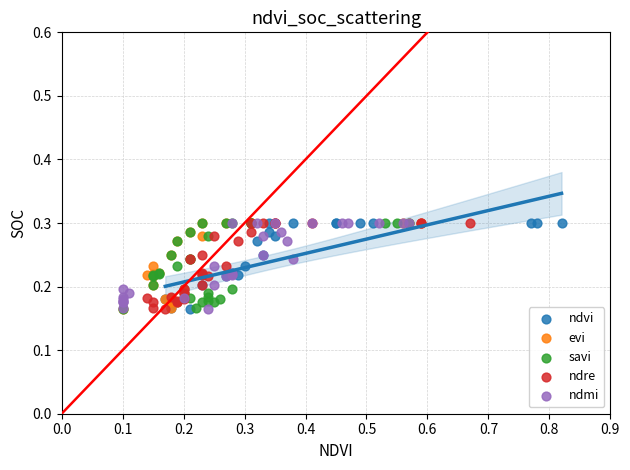

What are all the series names shown in the legend?

ndvi, evi, savi, ndre, ndmi